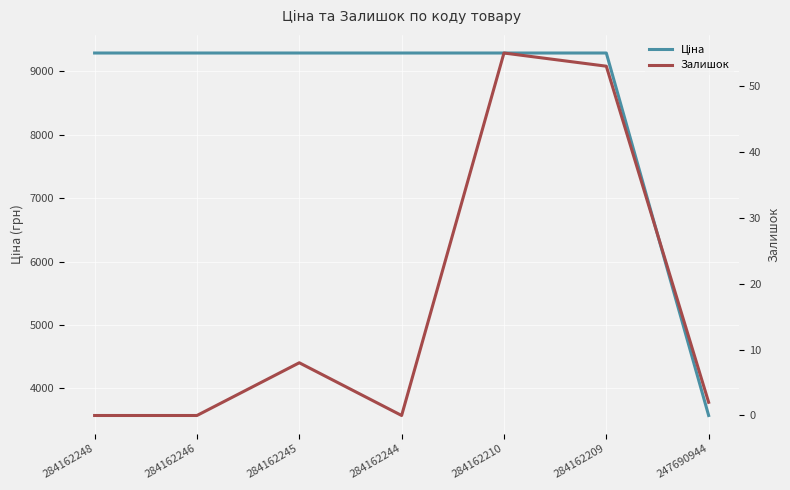

What is the total value across all series at 284162244?

9290.5